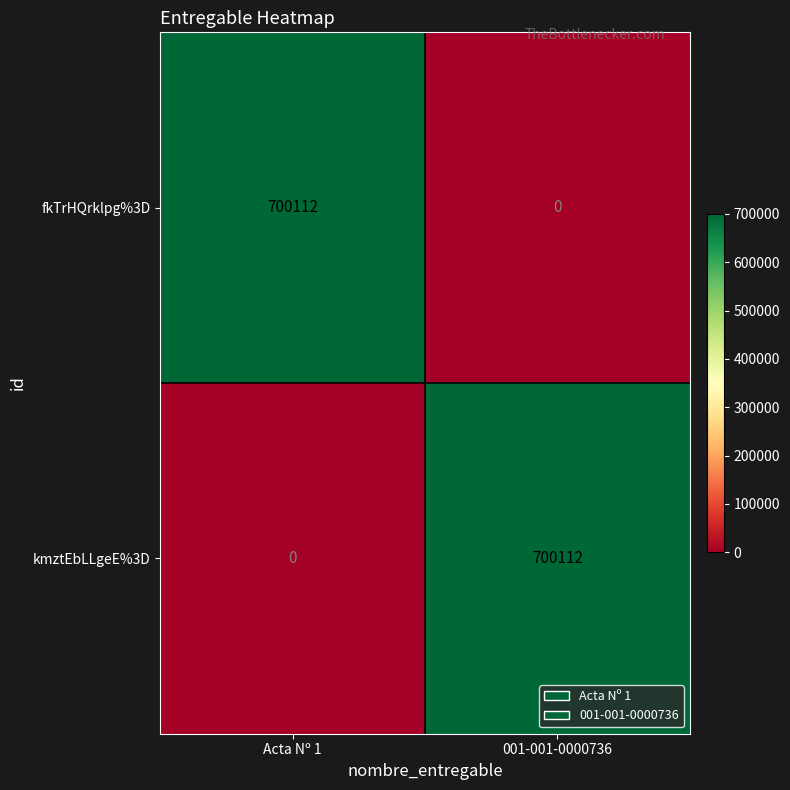

What is the spread (max minus min) of values at 001-001-0000736?

700112